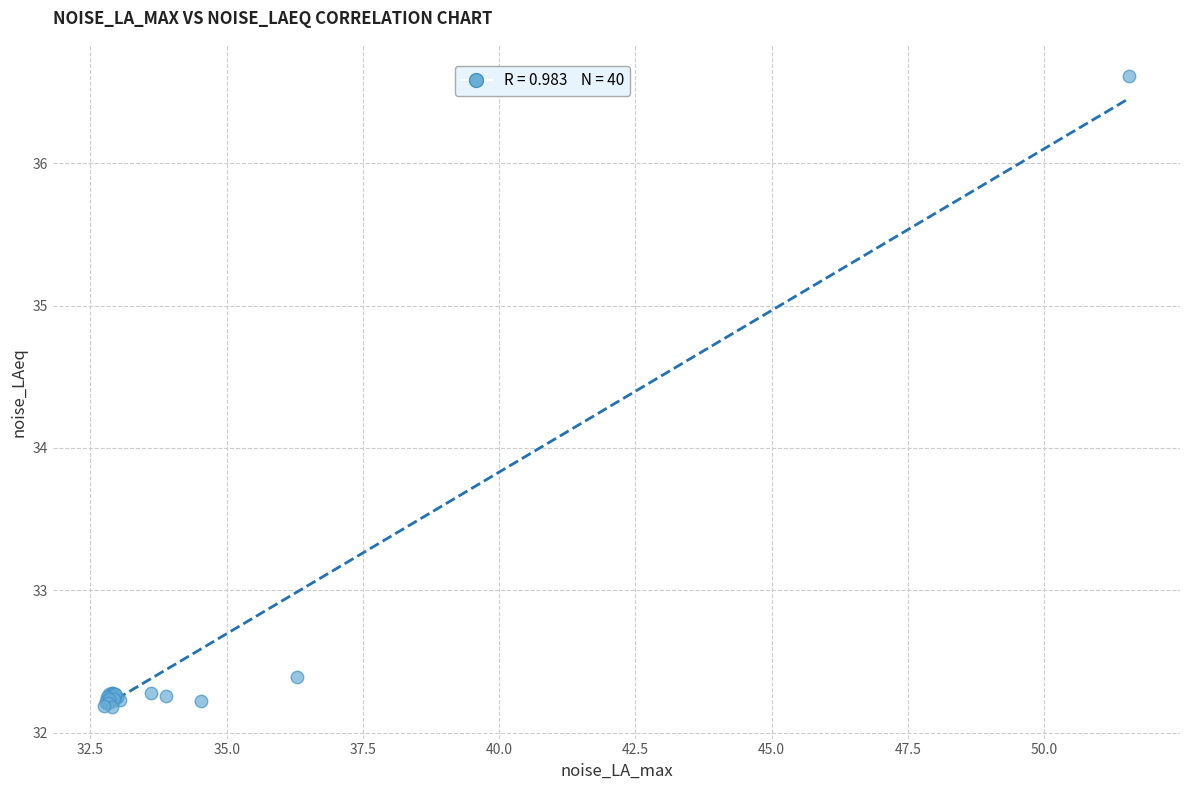

What Y value in the scatter plot is closest to 34?

32.4